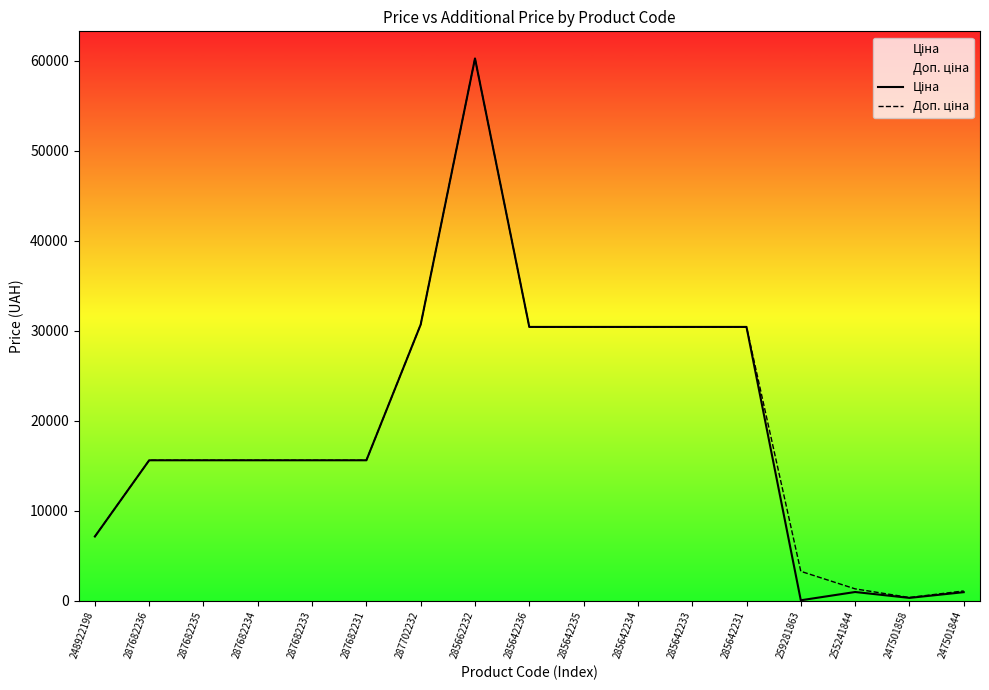

What is the difference between the maximum and second lowest values in the Доп. ціна series?

59174.2